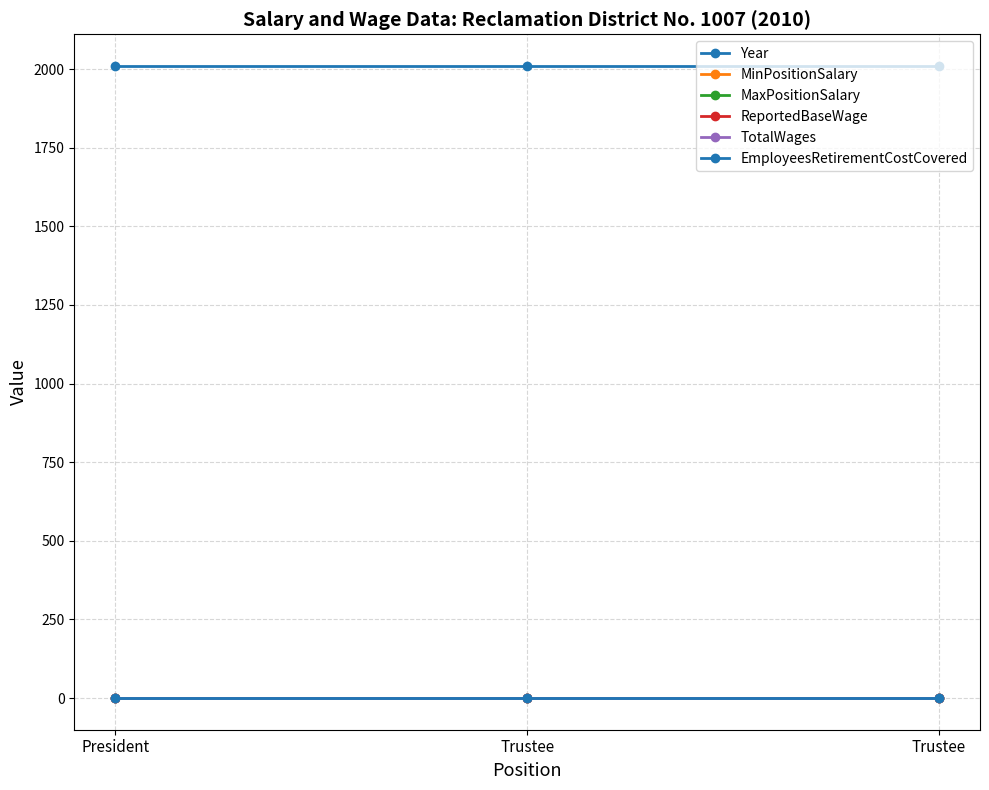

At how many categories does at least one series exceed 221?

3